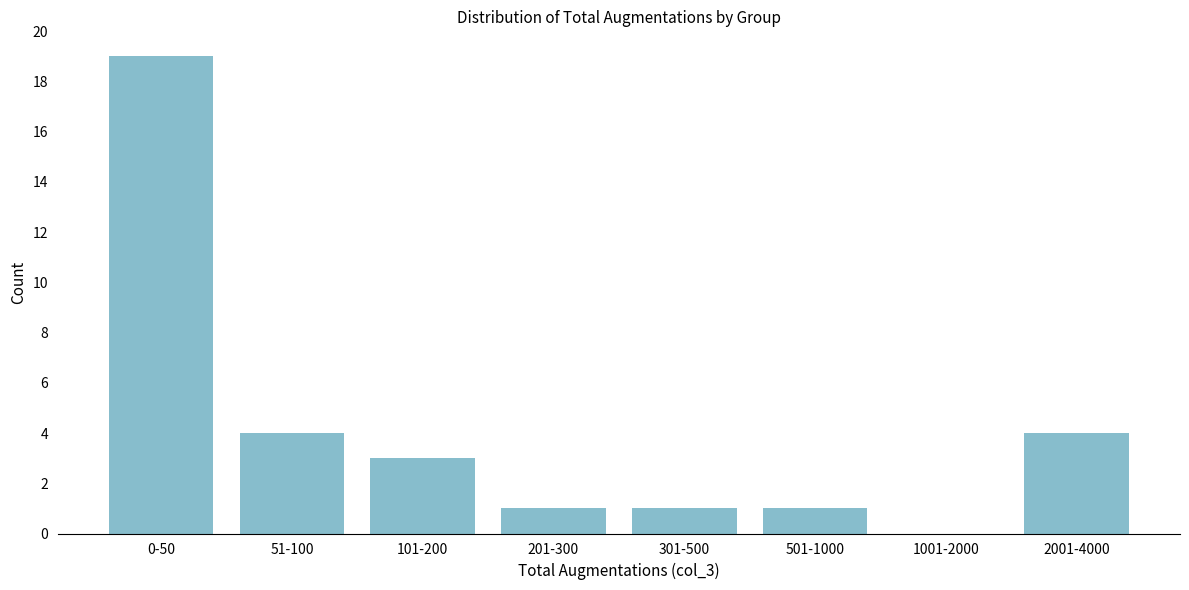

Reading right to left, what are all the values shown in this chart?

2001-4000=4	1001-2000=0	501-1000=1	301-500=1	201-300=1	101-200=3	51-100=4	0-50=19